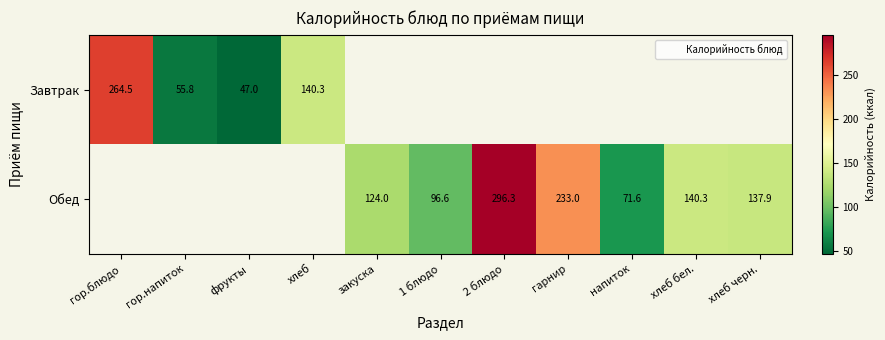

Is the value of Завтрак at 2 блюдо greater than the value of Обед at хлеб?

No